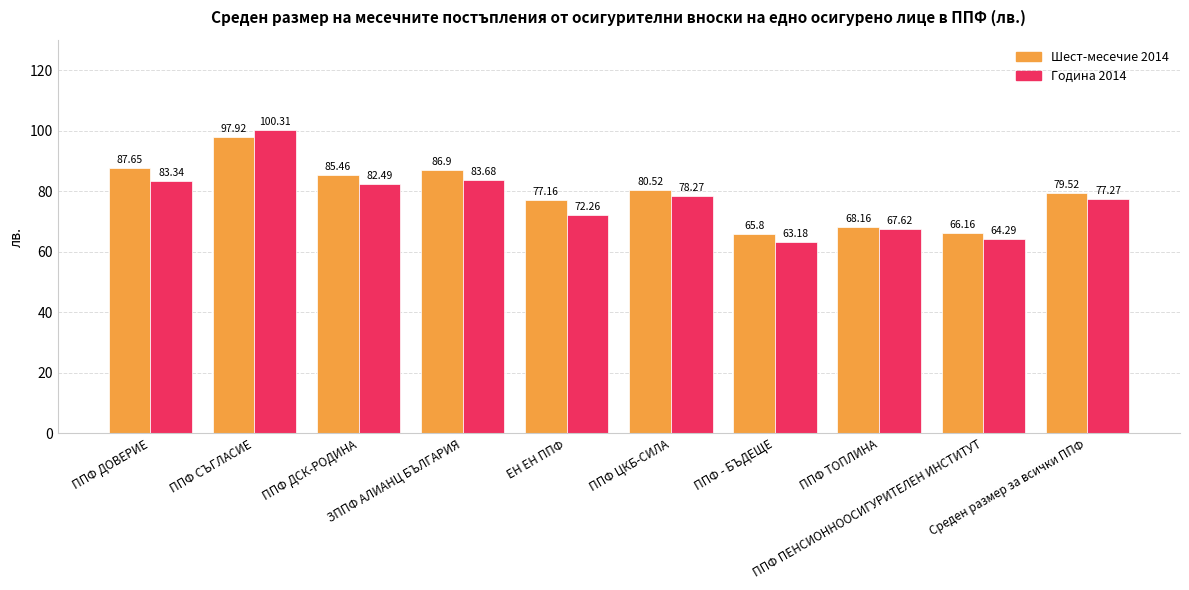

How many data points does each series have?

10